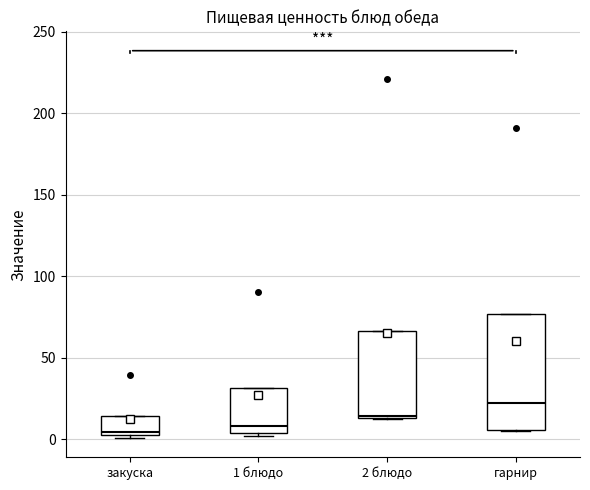

Where does the median line of the box for закуска sit on the y-axis? The values are not printed on the chart, so give them approximately, as read against the axis.

5